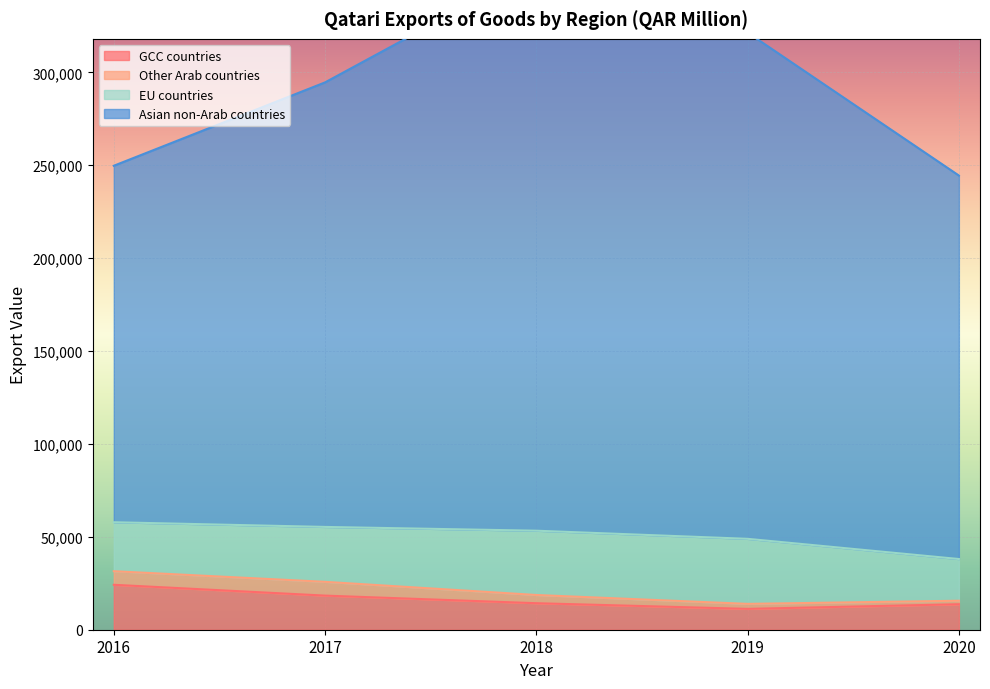

What value does the GCC countries series have at 2016?

24184